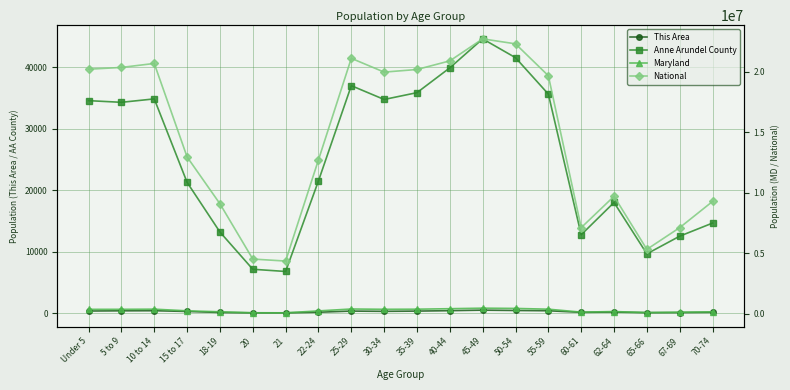

What is the value of the National point at the 5th from the left?

9086089